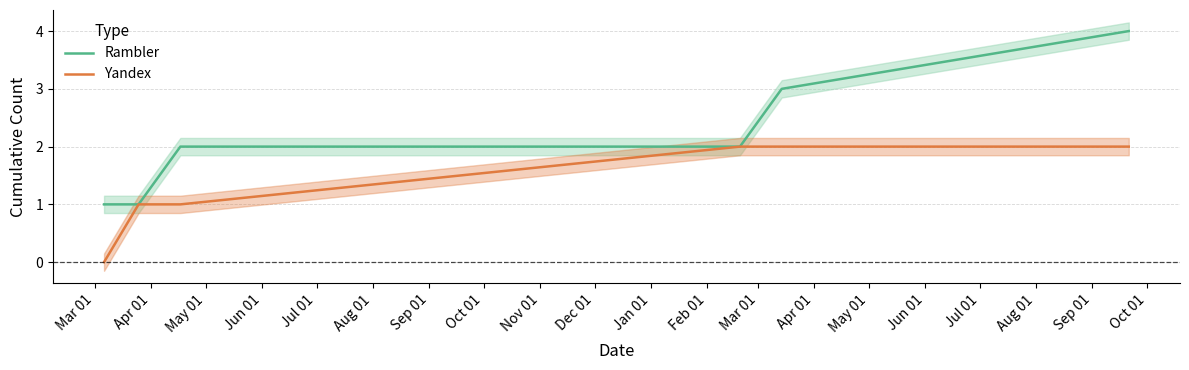

How many lines are shown in the chart?

2